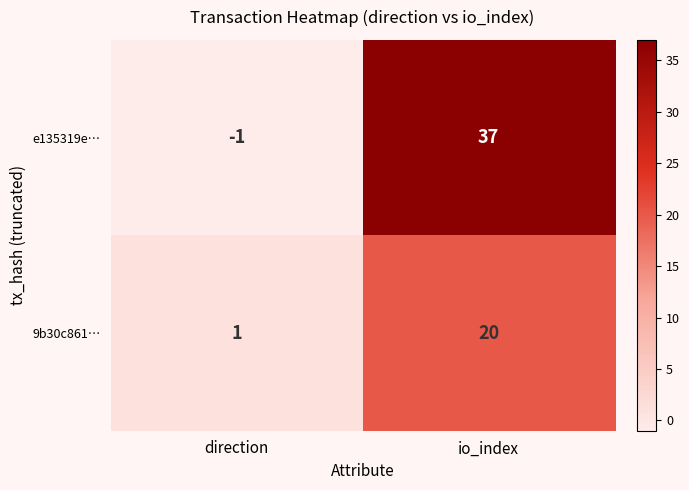

Rank the series at io_index from highest to lowest value.

e135319e…, 9b30c861…